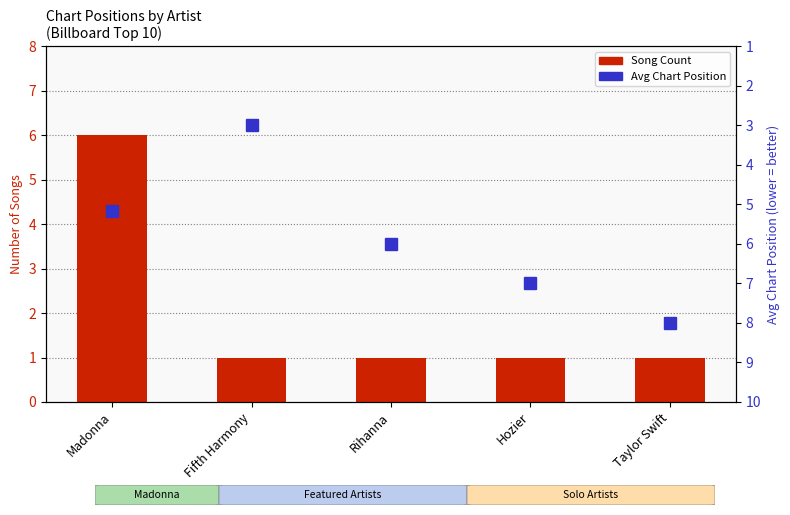

At how many categories does at least one series exceed 6?

2